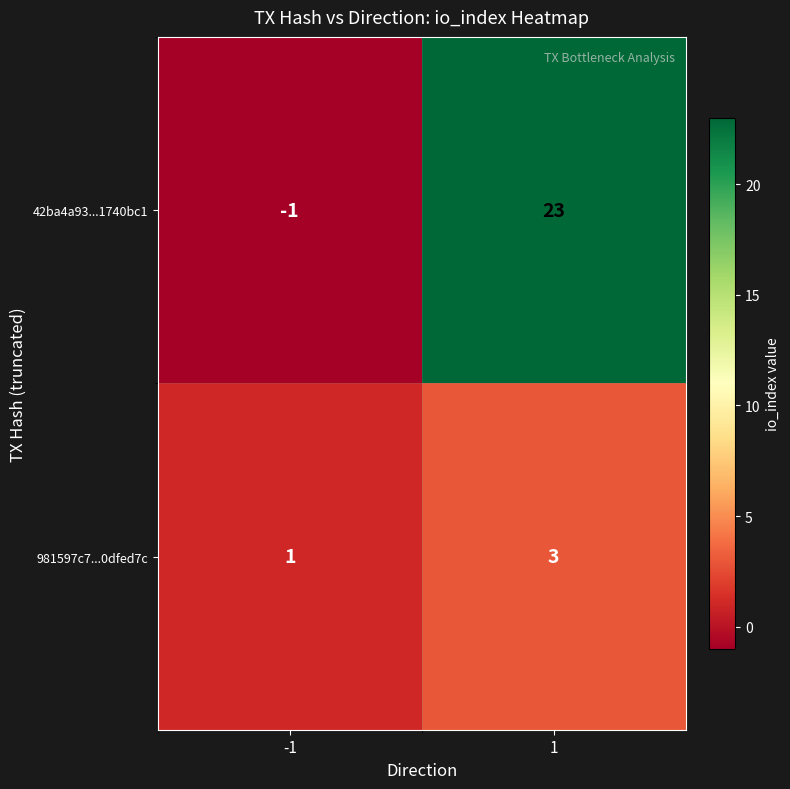

Which series has the largest range (max minus min)?

42ba4a93...1740bc1